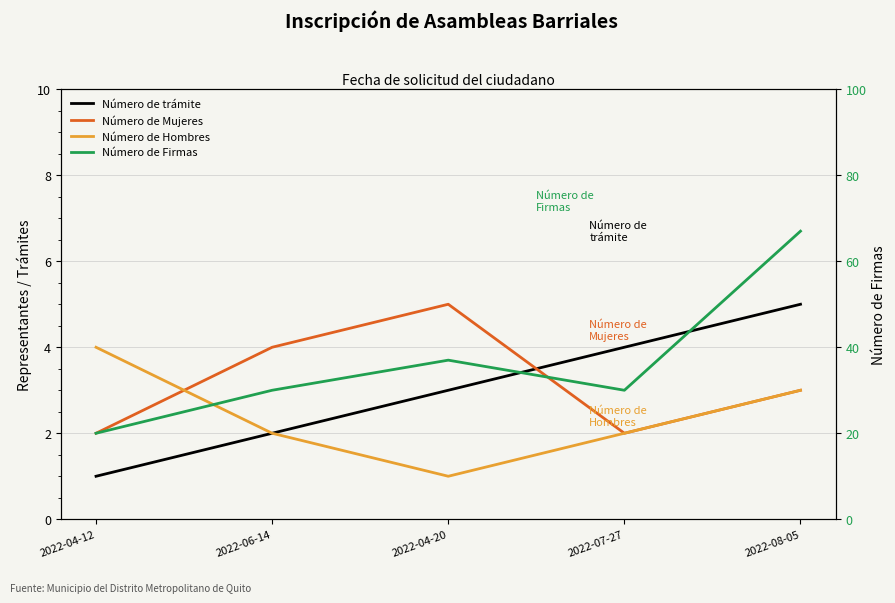

True or false: Número de trámite has a value of 4 at 2022-07-27.

True